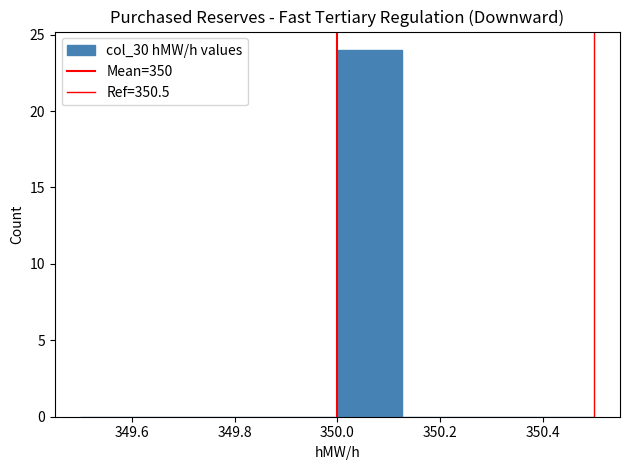

Reading left to right, list every bar in this chart as the range it spans on the x-axis followed by its height. Neither the bar edges nor the heights are printed on the chart, so give them approximately, as read against the axes.

349.500 to 349.625: 0
349.625 to 349.750: 0
349.750 to 349.875: 0
349.875 to 350.000: 0
350.000 to 350.125: 24
350.125 to 350.250: 0
350.250 to 350.375: 0
350.375 to 350.500: 0